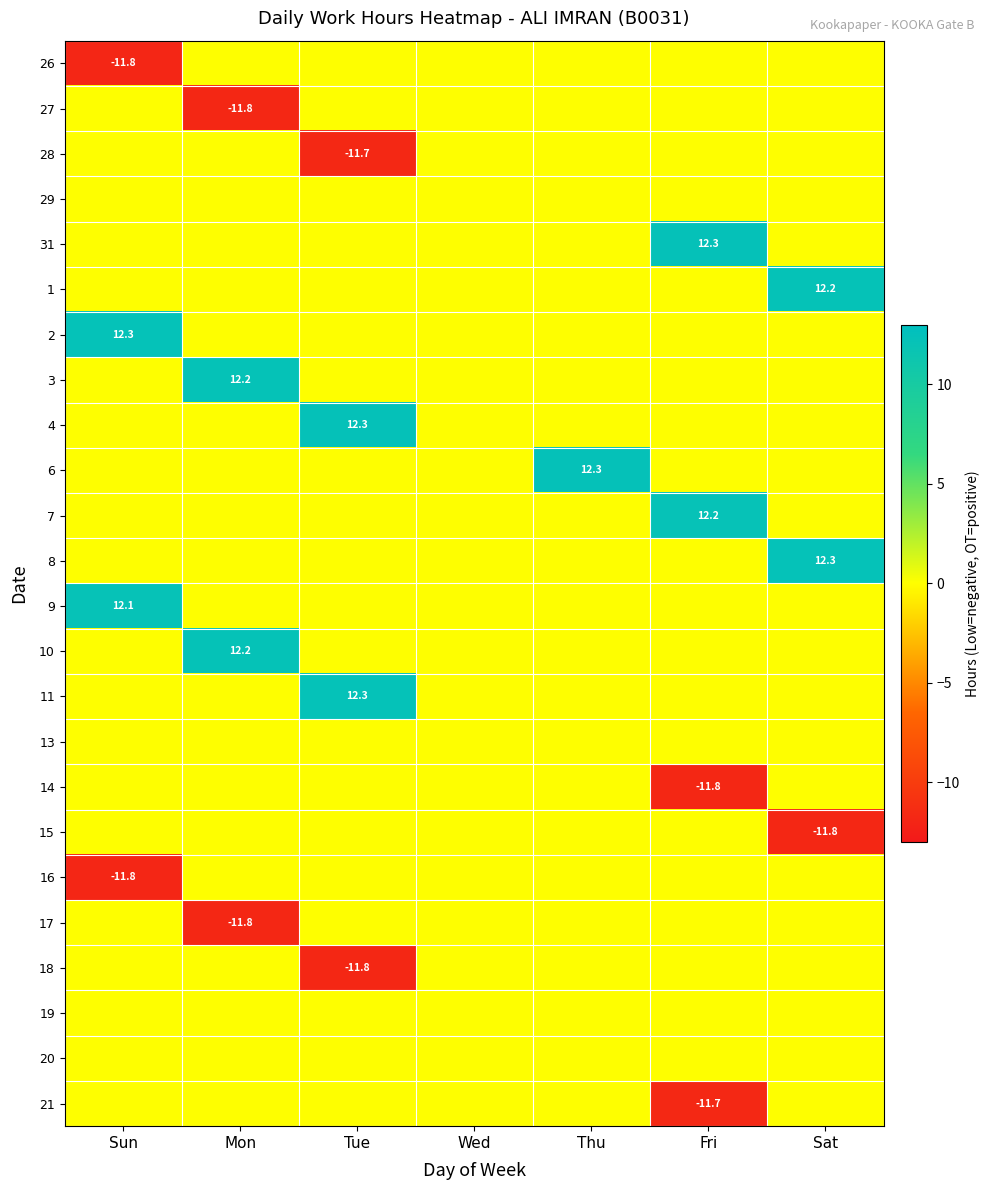

At which category is the sum across all series the highest?

Sat